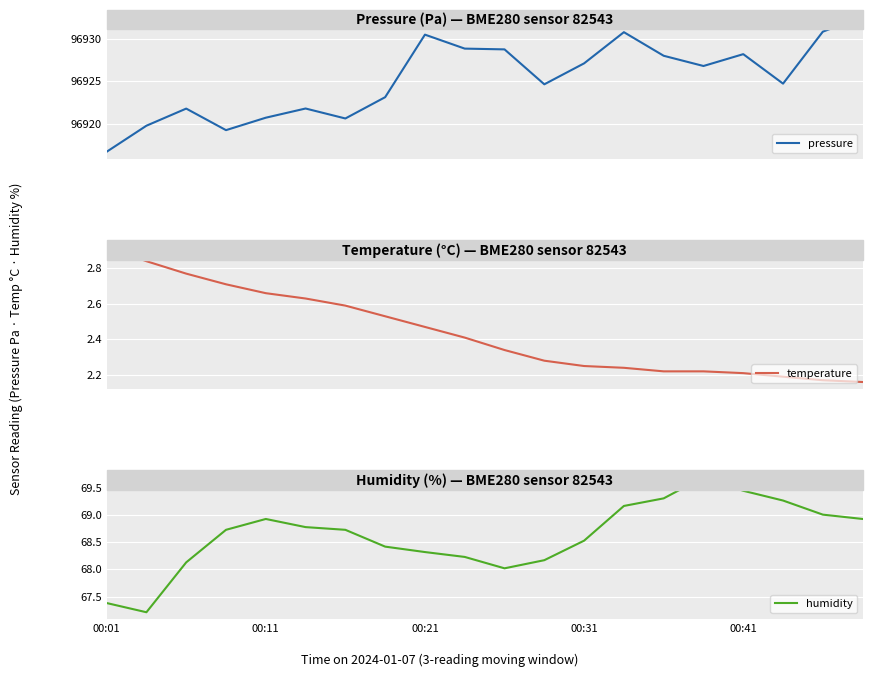

True or false: humidity has a value of 48.2 at 00:41.

False